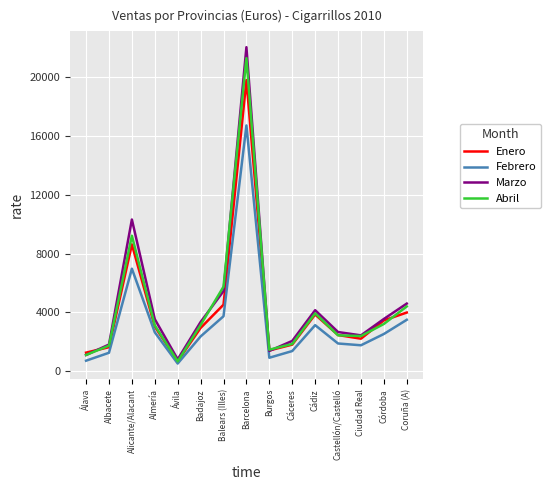

Is this an area chart (filled region under the line)?

No